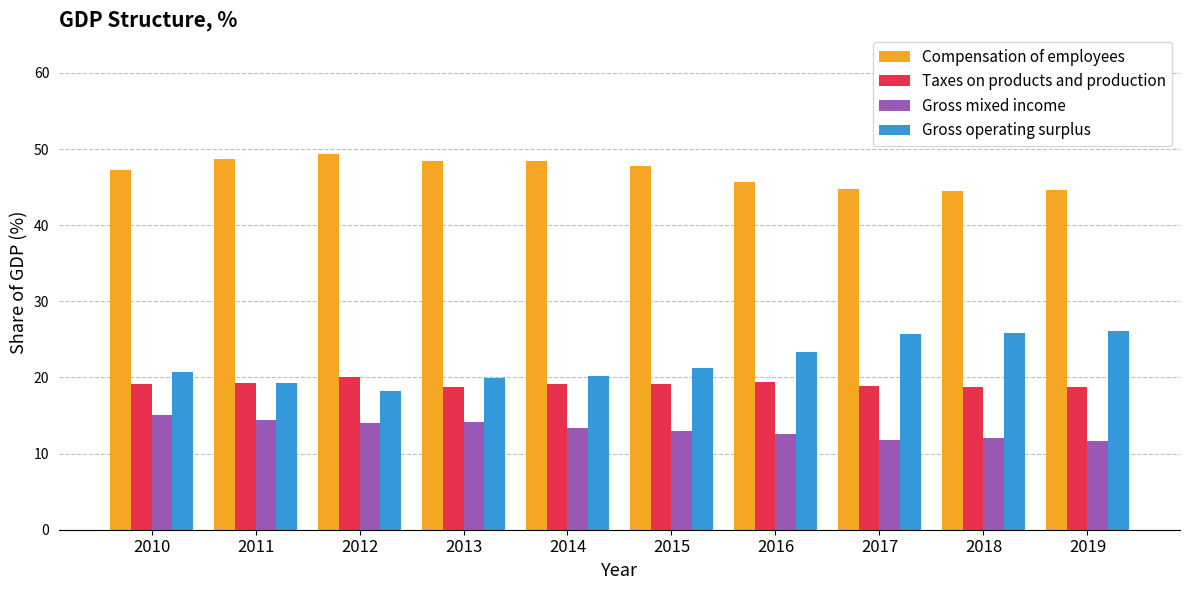

What is the minimum value for Compensation of employees?

44.5